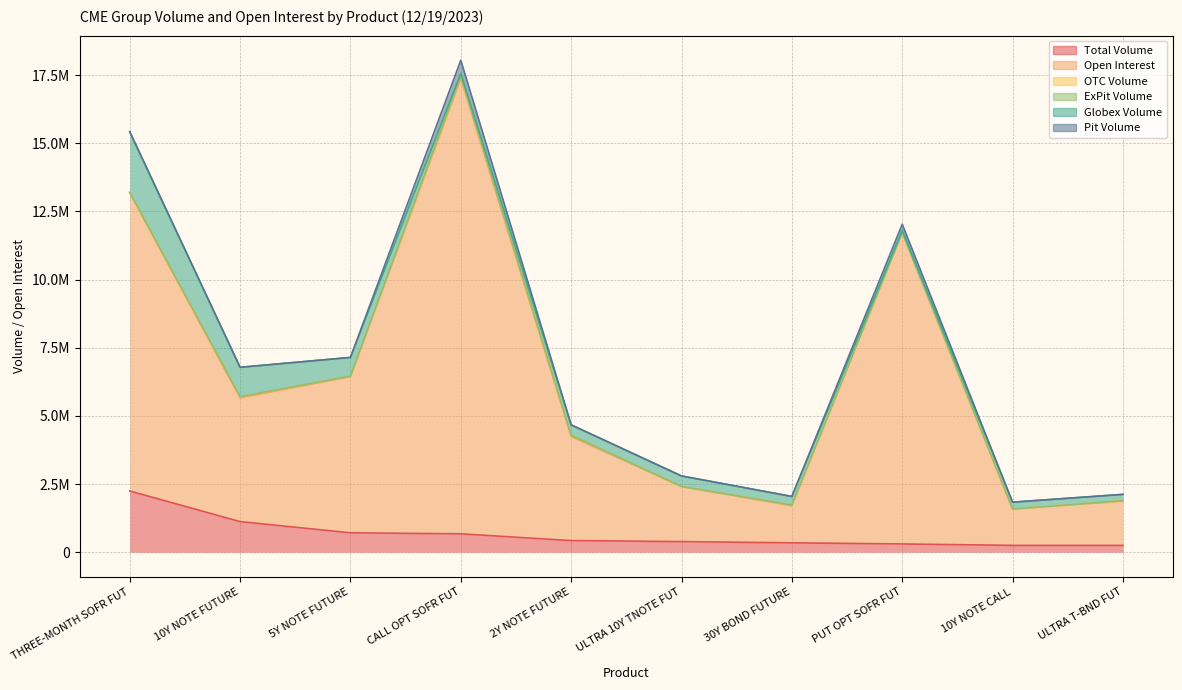

In Globex Volume, how many points are lower than both neighbors (excluding endpoints)?

2